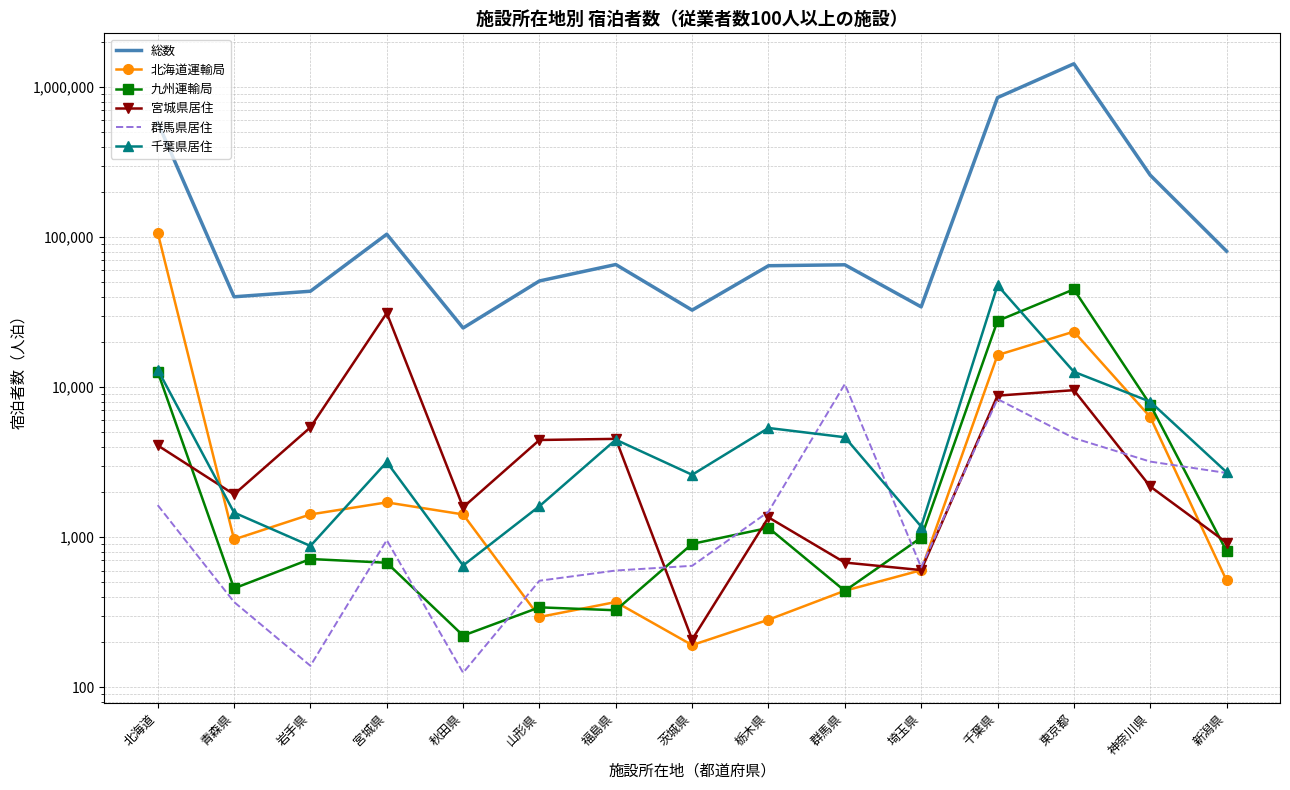

Count the number of data series in this chart.

6